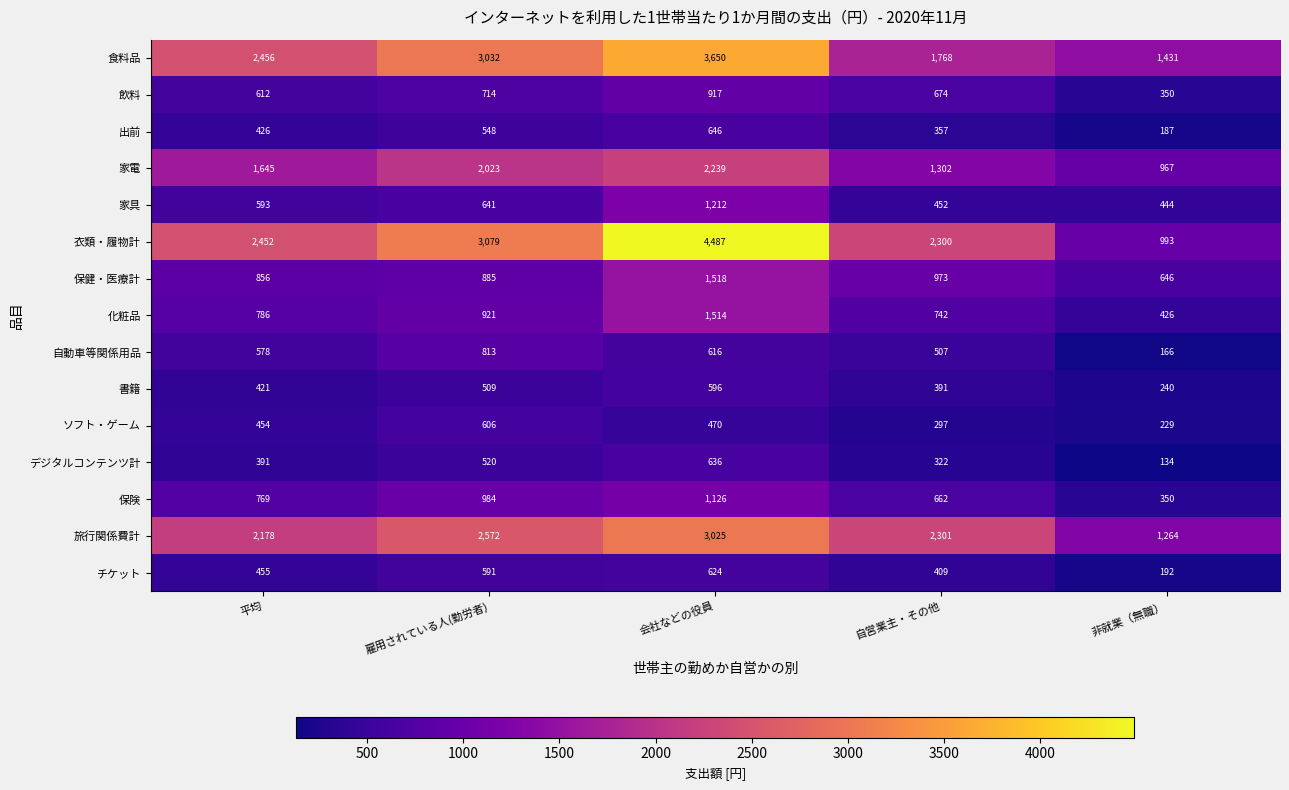

What is the difference between the maximum and minimum values in the 家電 series?

1272